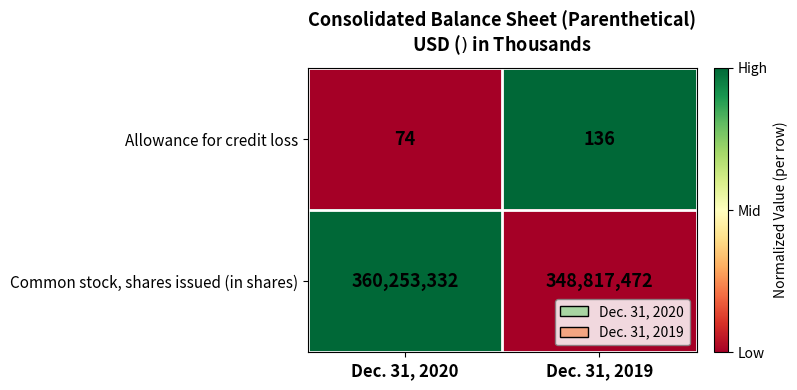

Which series has the largest range (max minus min)?

Common stock, shares issued (in shares)